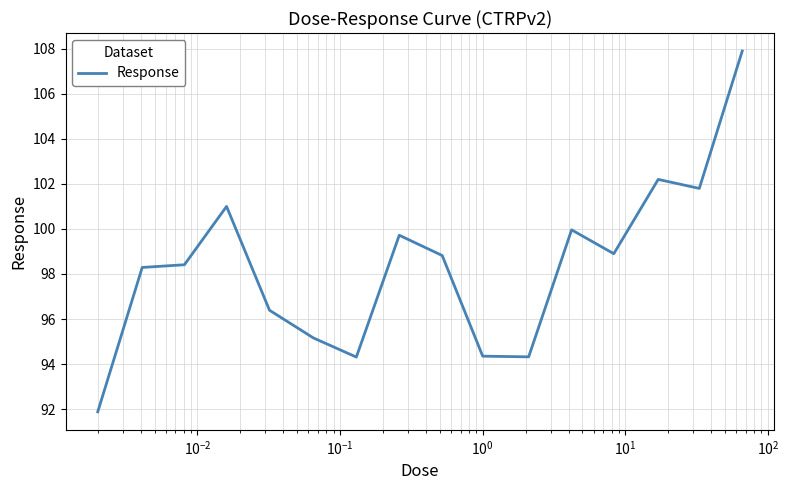

What is the greatest value displayed?

107.9